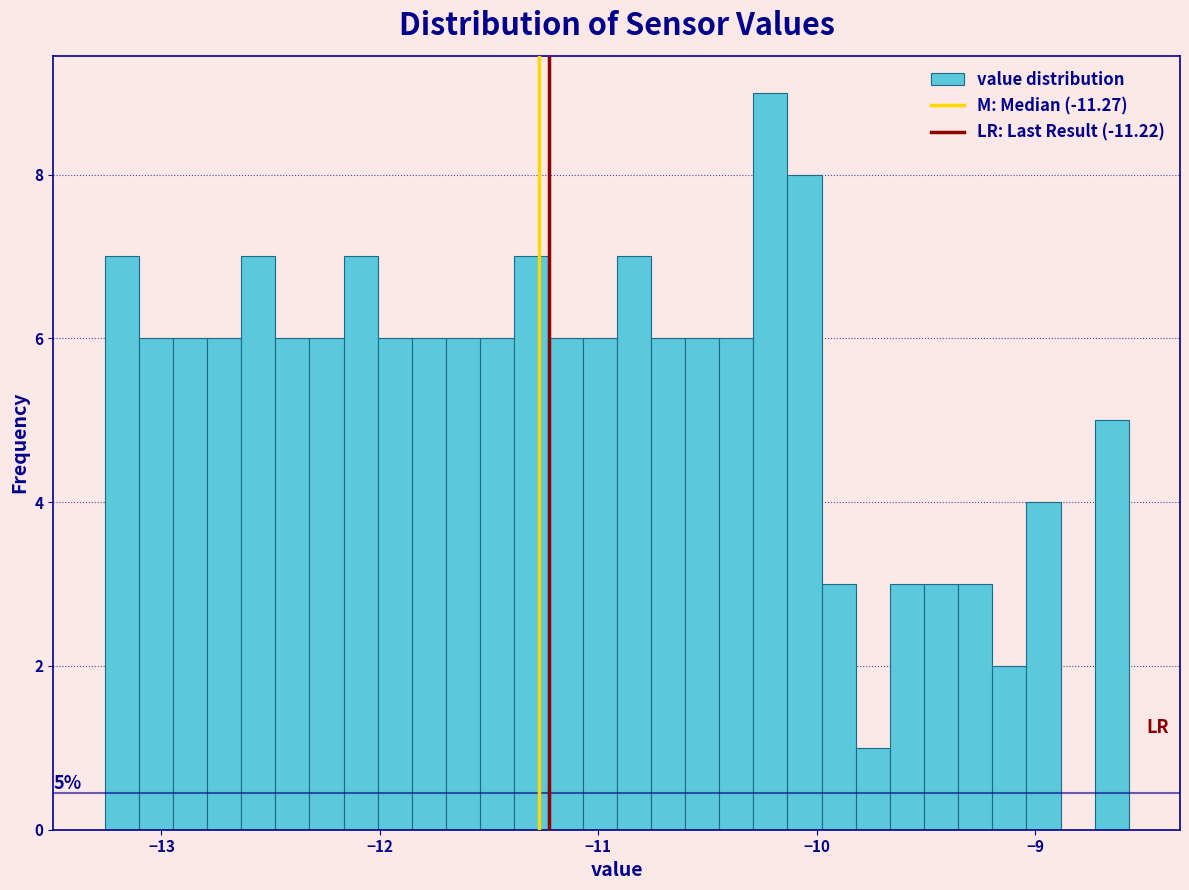

Read against the x-axis, roughly where is the centre of the tallest bar?

-10.2